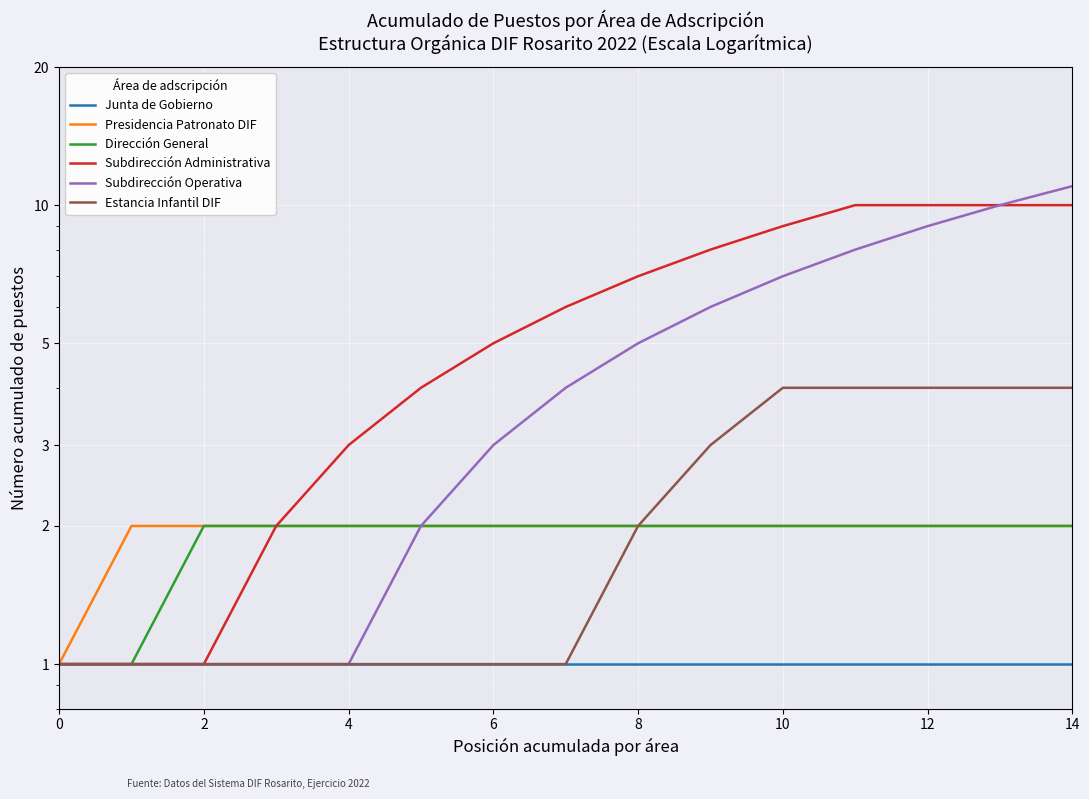

What is the minimum value shown in the chart?

1